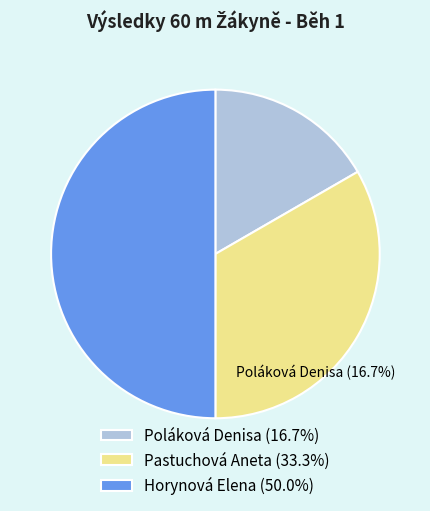

Do Horynová Elena (50.0%) and Poláková Denisa (16.7%) together represent more than half of the pie?

Yes